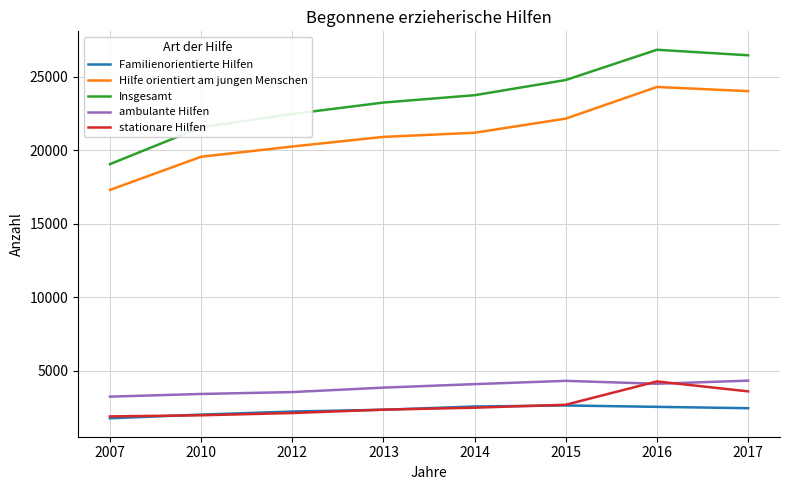

In Insgesamt, how many points are higher than both neighbors (excluding endpoints)?

1